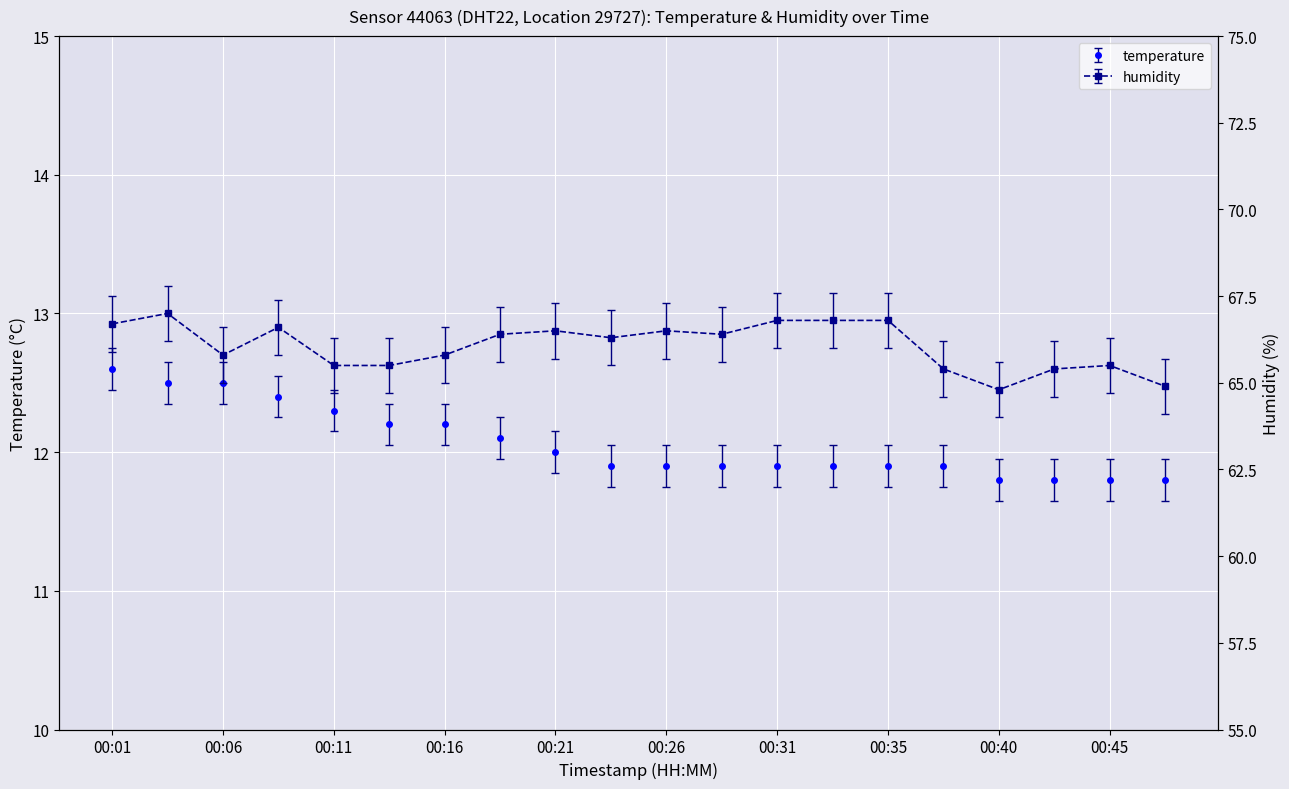

Reading right to left, what are all the values shown in this chart?

temperature: 11.8	11.8	11.8	11.8	11.9	11.9	11.9	11.9	11.9	11.9	11.9	12.0	12.1	12.2	12.2	12.3	12.4	12.5	12.5	12.6
humidity: 64.9	65.5	65.4	64.8	65.4	66.8	66.8	66.8	66.4	66.5	66.3	66.5	66.4	65.8	65.5	65.5	66.6	65.8	67.0	66.7